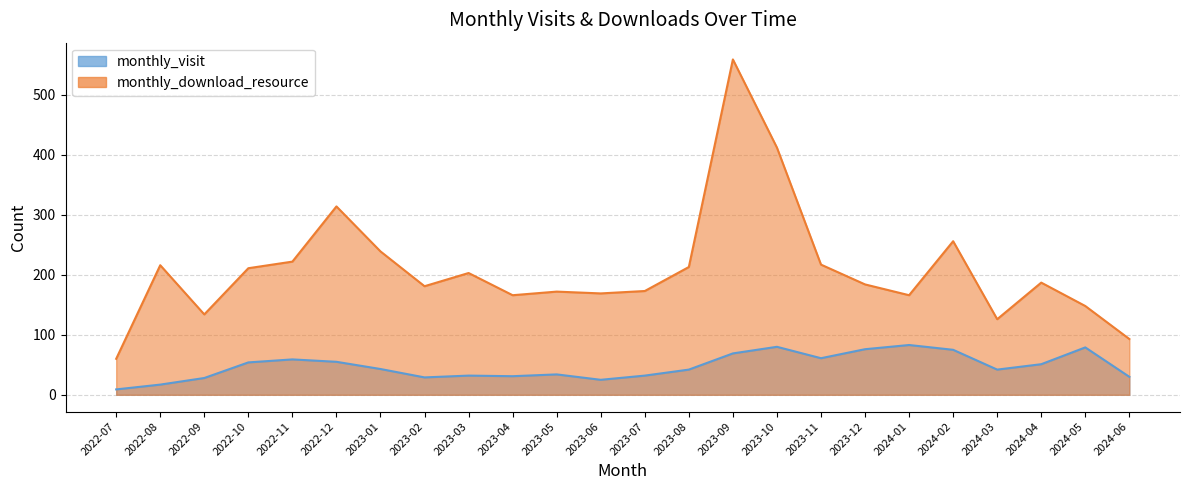

True or false: monthly_download_resource has a value of 239 at 2023-01.

True